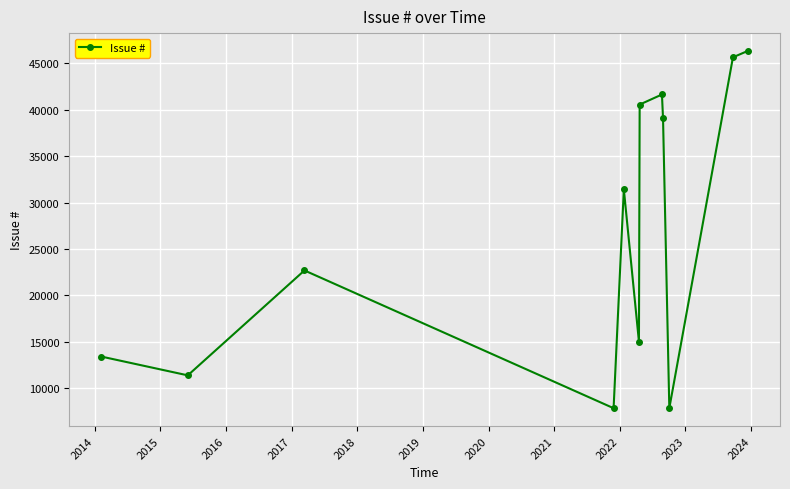

What is the value of the 7th point from the left?

40567